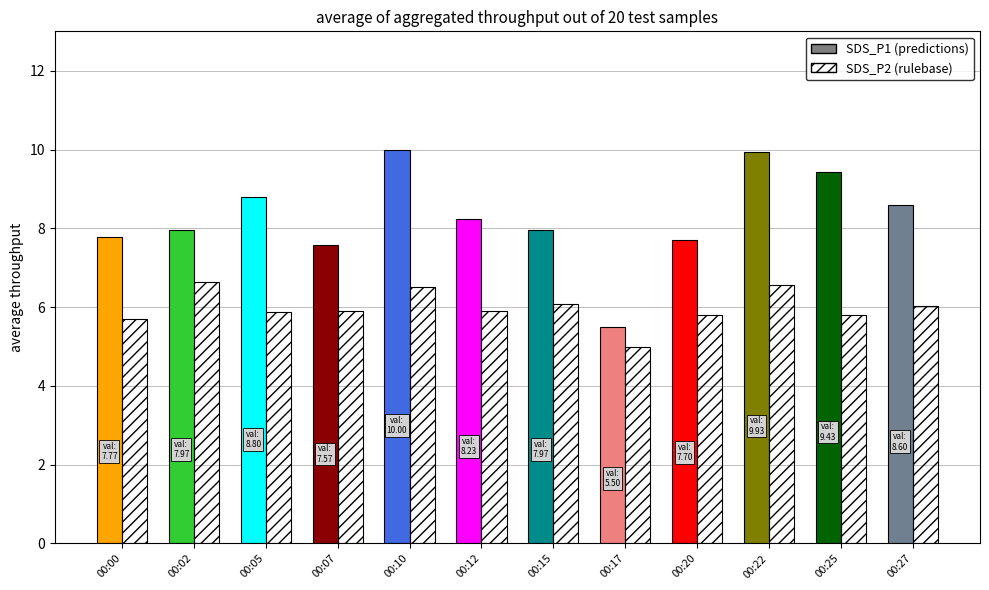

What is the average value of the SDS_P2 series?

6.0